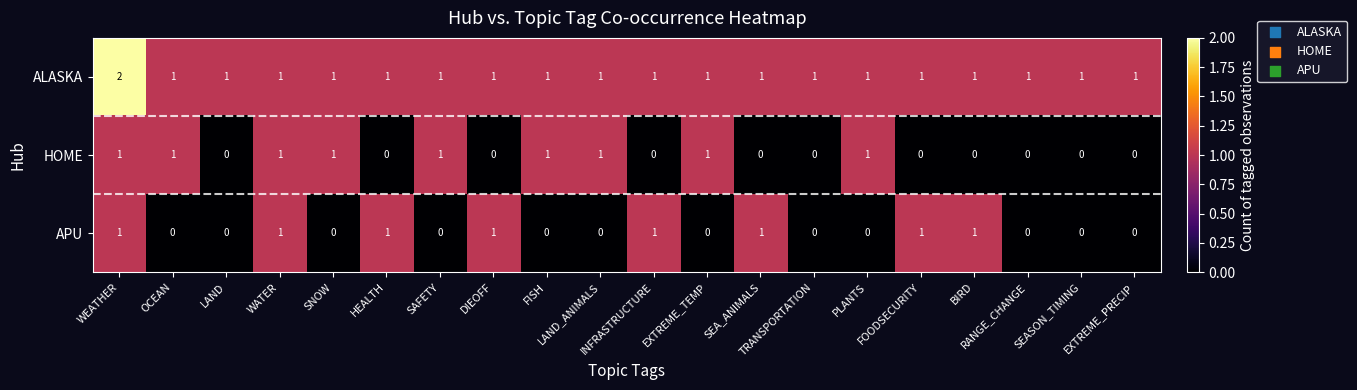

Count the APU values in the range 0 to 1.

20